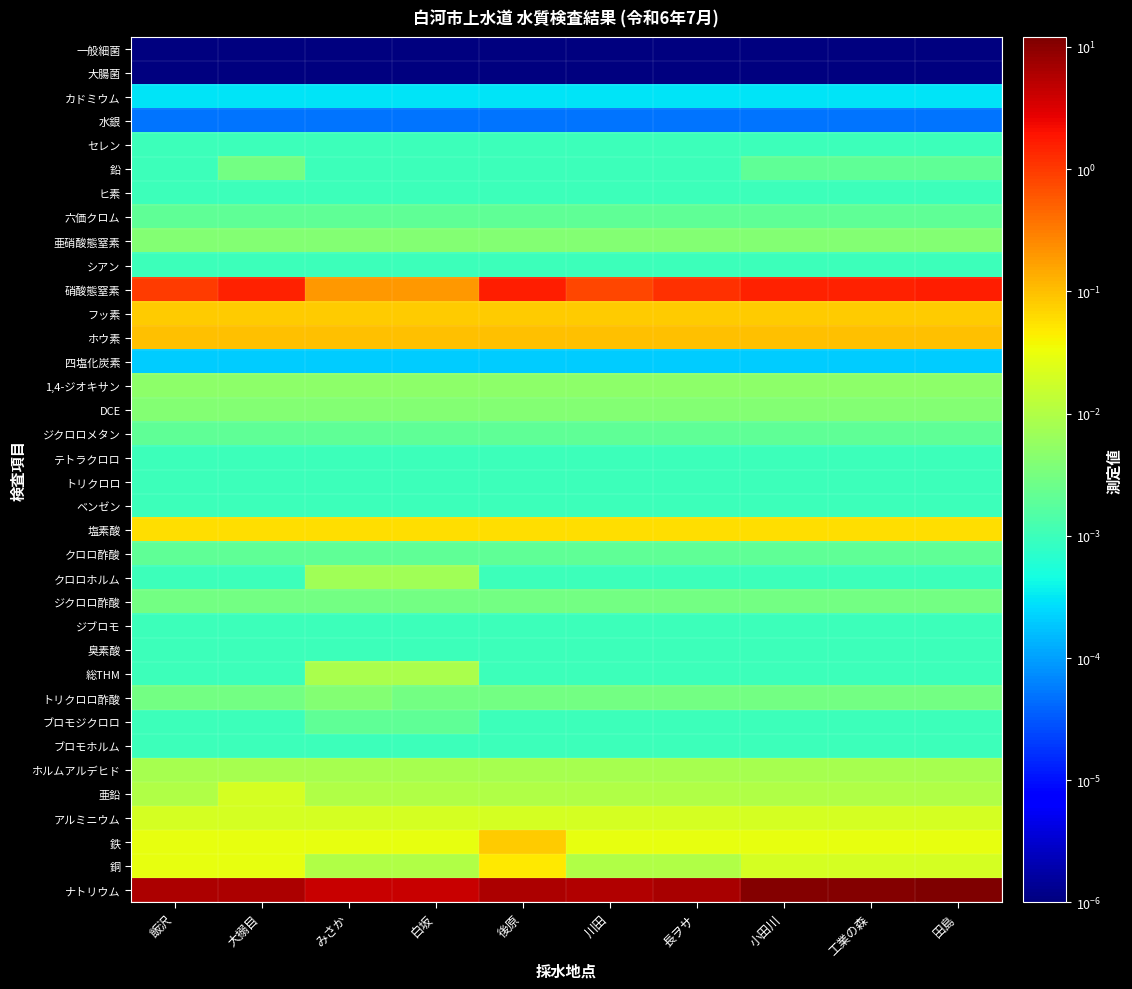

Which has a higher value, 長ヲサ or みさか?

長ヲサ